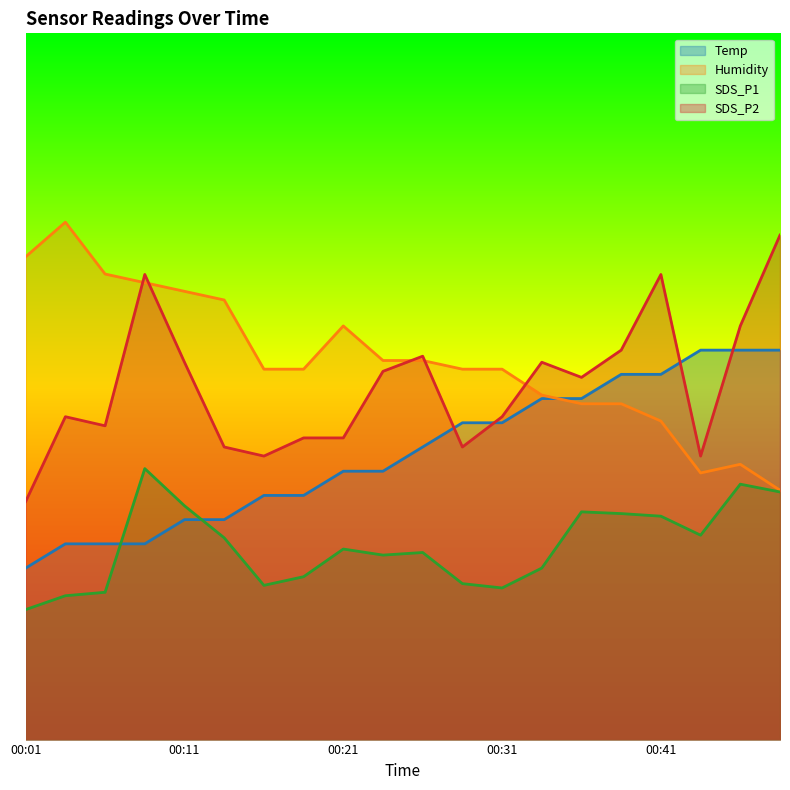

Is the value of Humidity at 00:21 greater than the value of Temp at 00:14?

Yes